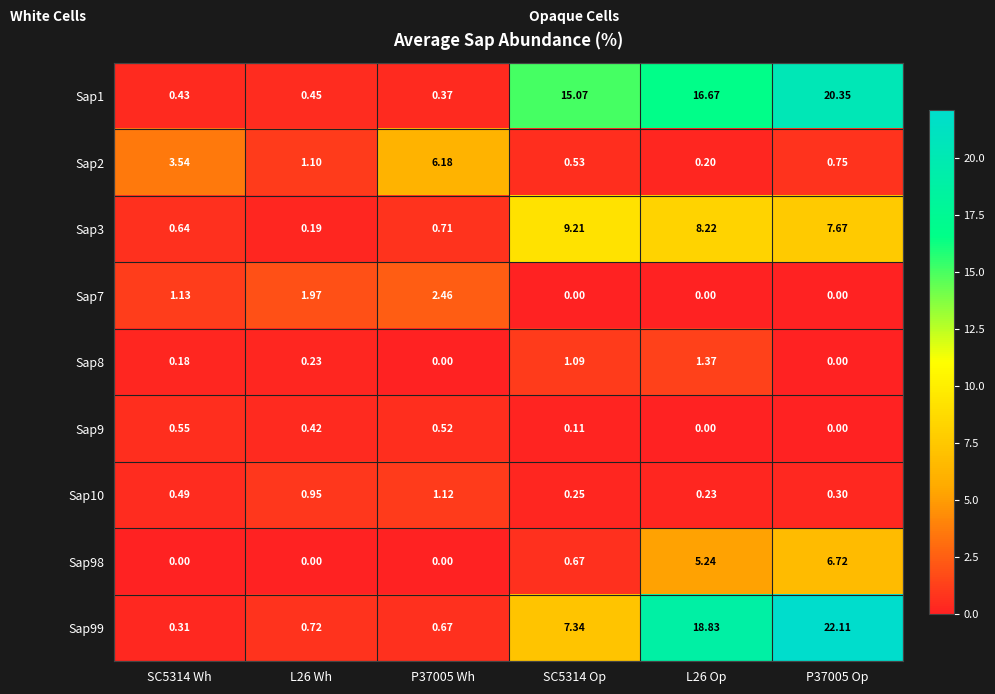

What is the difference between the highest and lowest values at P37005 Wh?

6.2